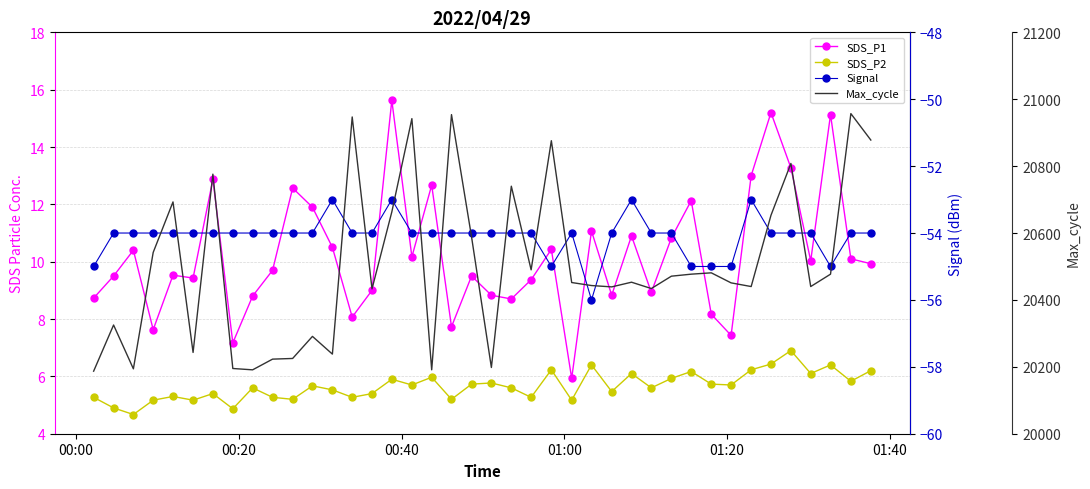

What is the label of the 38th point from the right?

00:40